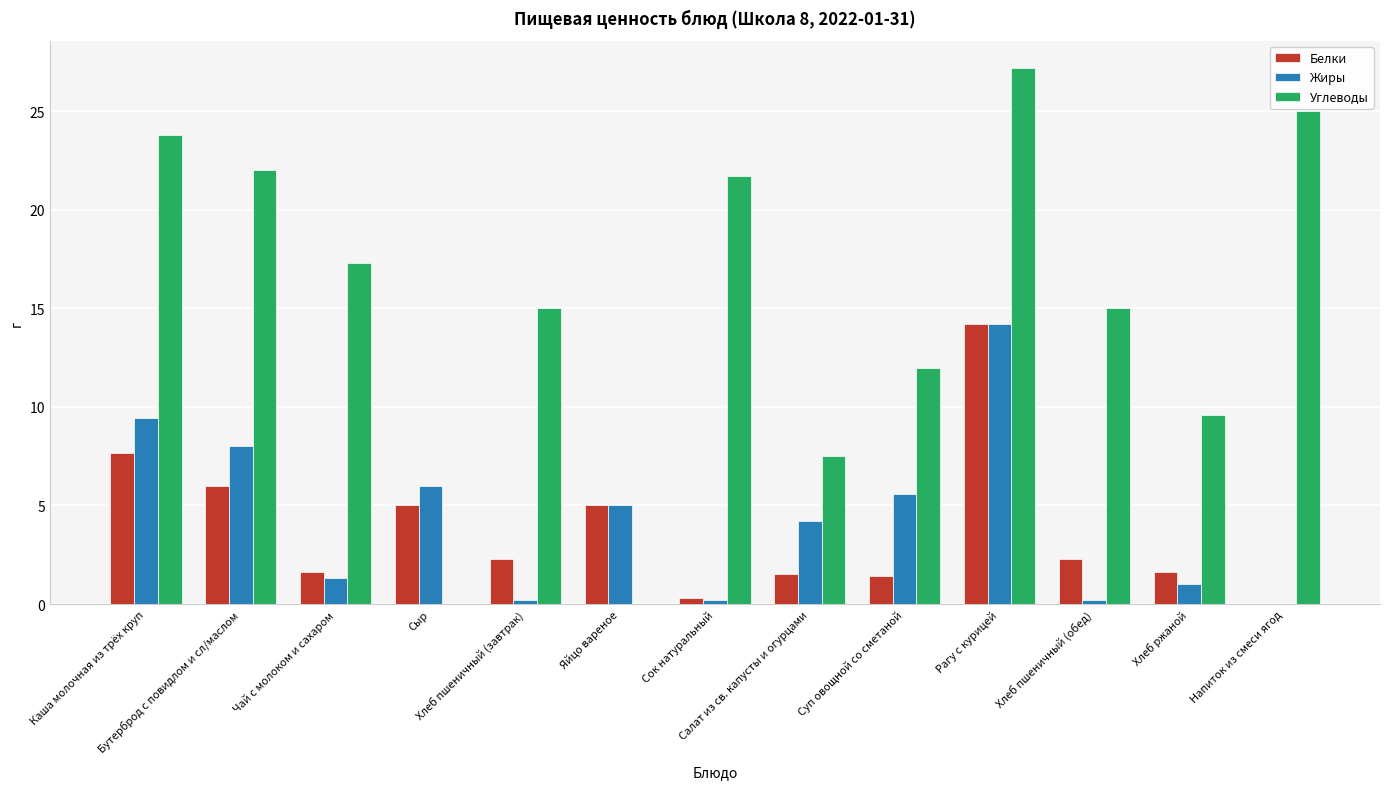

Which series has the largest total across all categories?

Углеводы